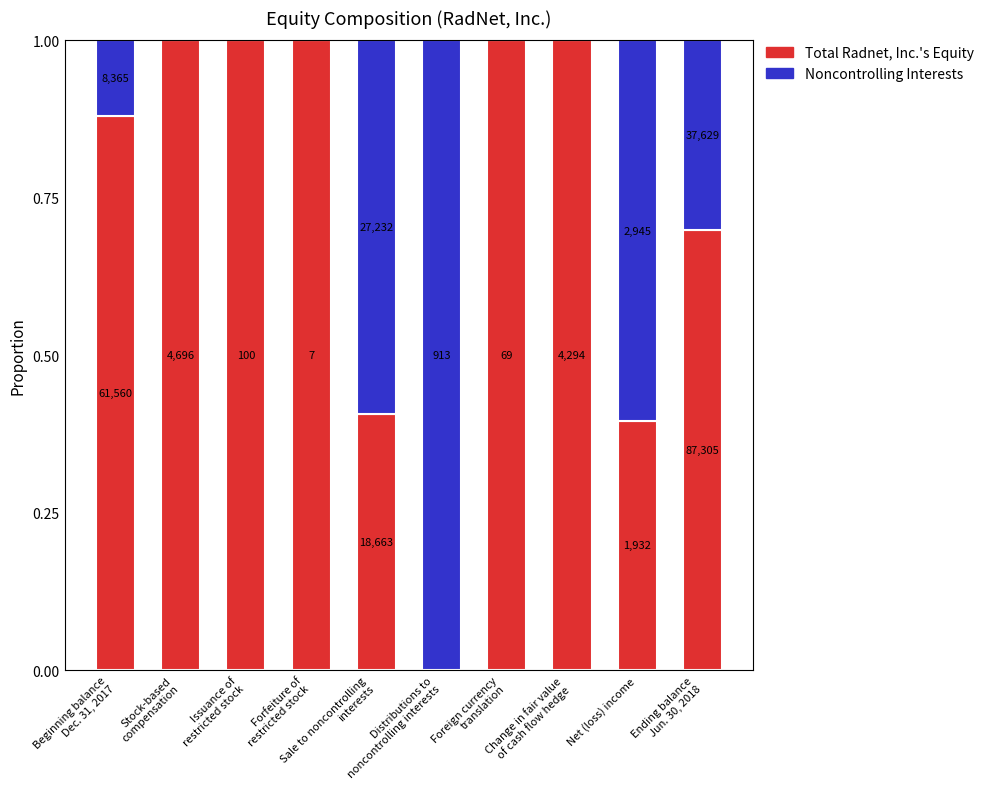

What are all the series names shown in the legend?

Total Radnet, Inc.'s Equity, Noncontrolling Interests